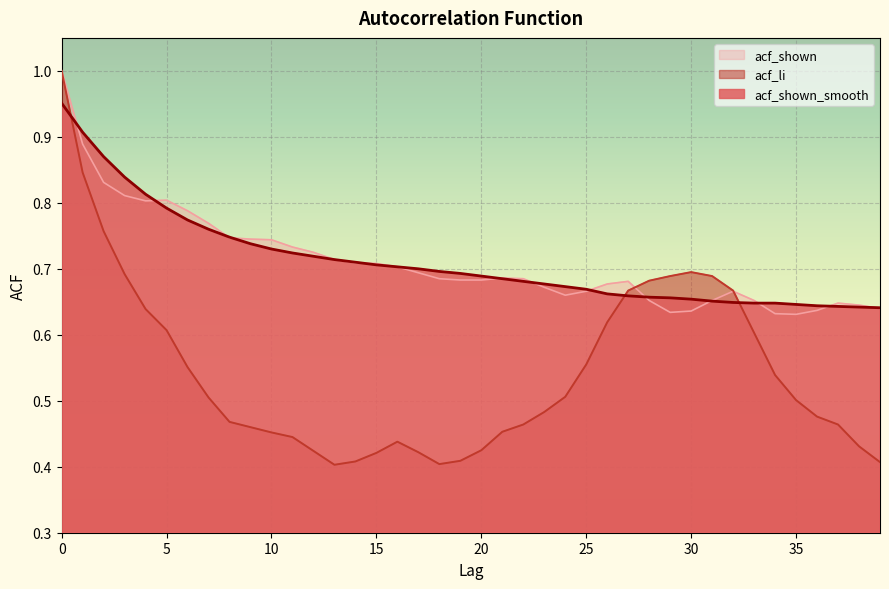

Where is acf_li nearest to the value 0?

13